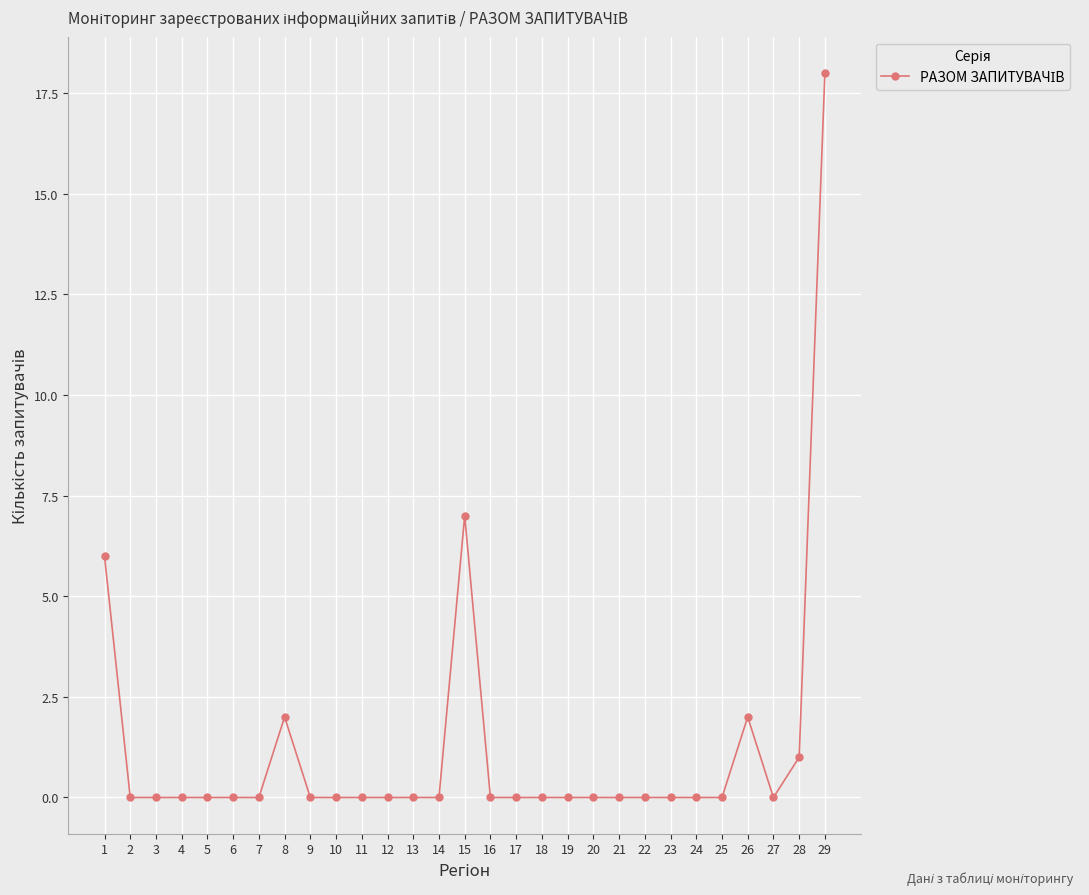

Reading right to left, extract all data points from this chart.

29=18	28=1	27=0	26=2	25=0	24=0	23=0	22=0	21=0	20=0	19=0	18=0	17=0	16=0	15=7	14=0	13=0	12=0	11=0	10=0	9=0	8=2	7=0	6=0	5=0	4=0	3=0	2=0	1=6